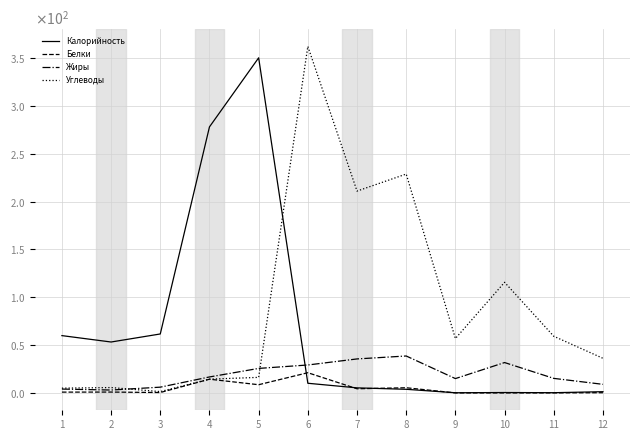

Which series has the largest total across all categories?

Углеводы